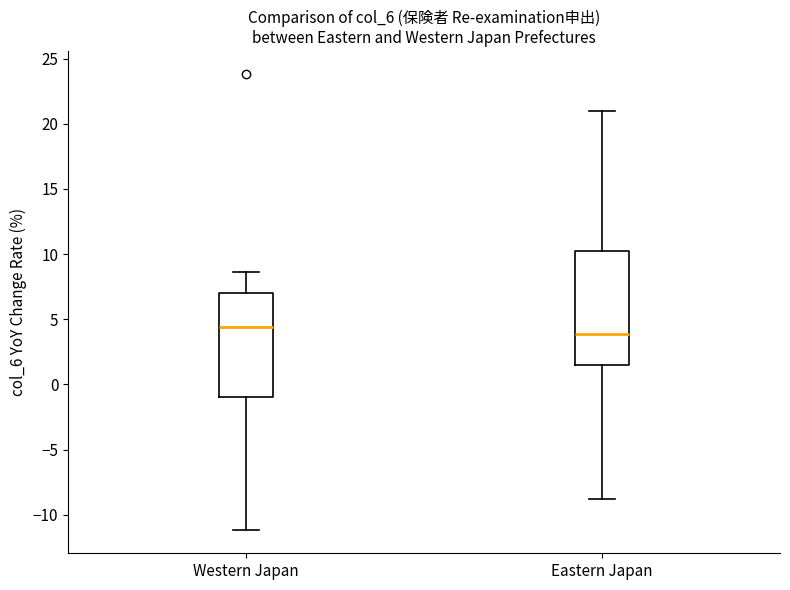

Comparing the boxes themselves (not the whiskers), which one is the tallest?

Eastern Japan